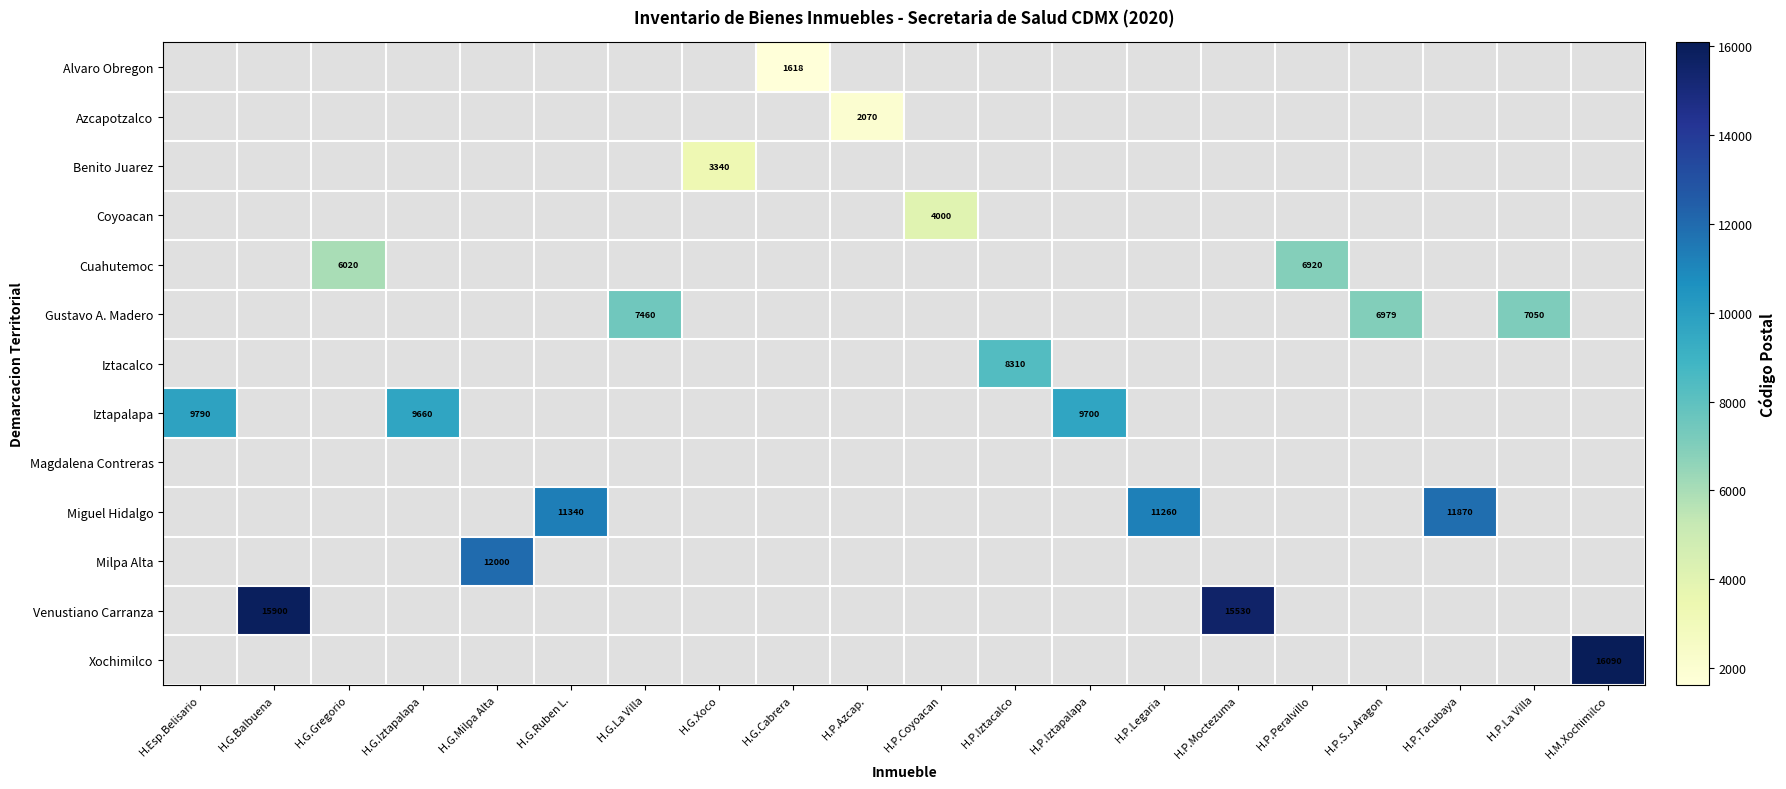

What is the greatest value displayed?

16090.0